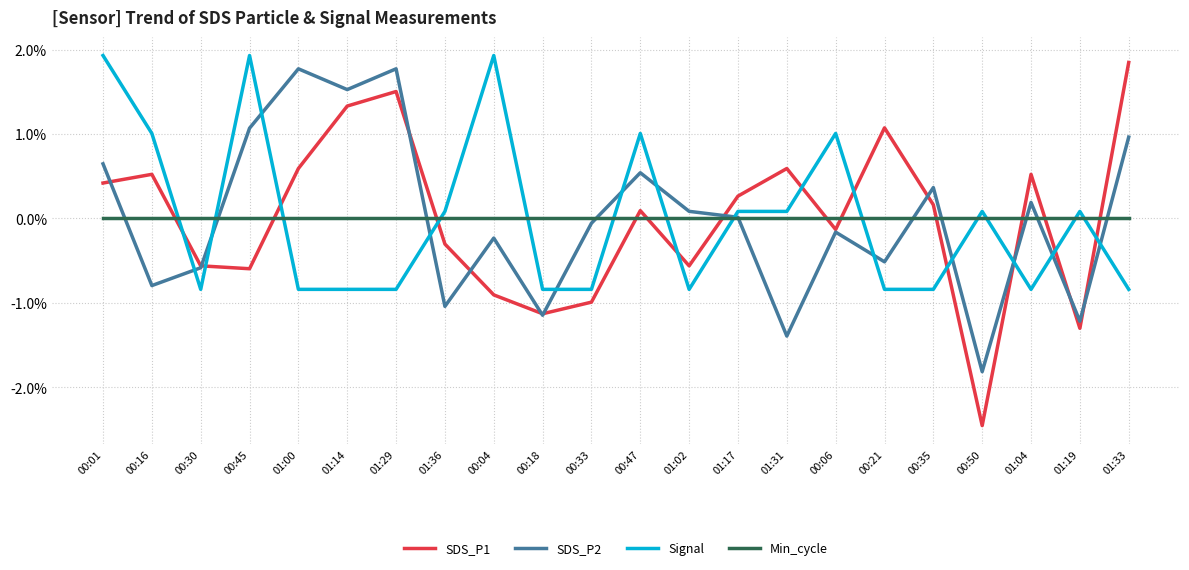

What is the spread (max minus min) of values at 00:33?

1.0